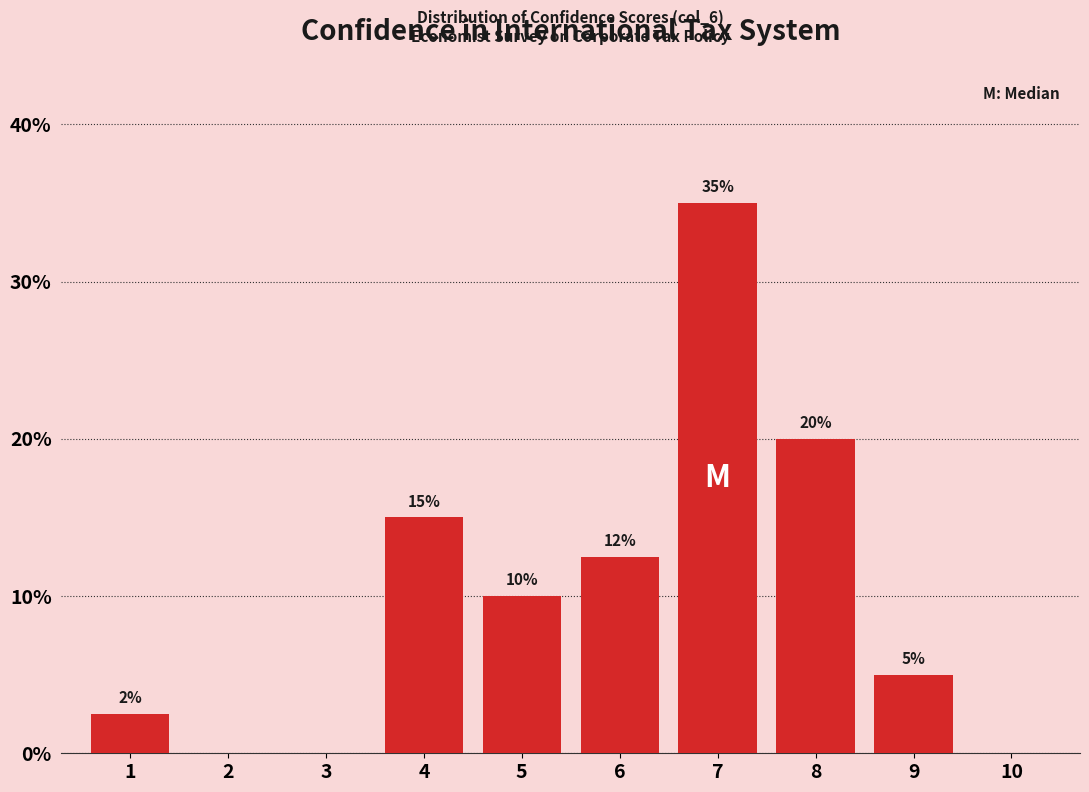

The chart shows a value of 8.0 at 9. True or false?

False